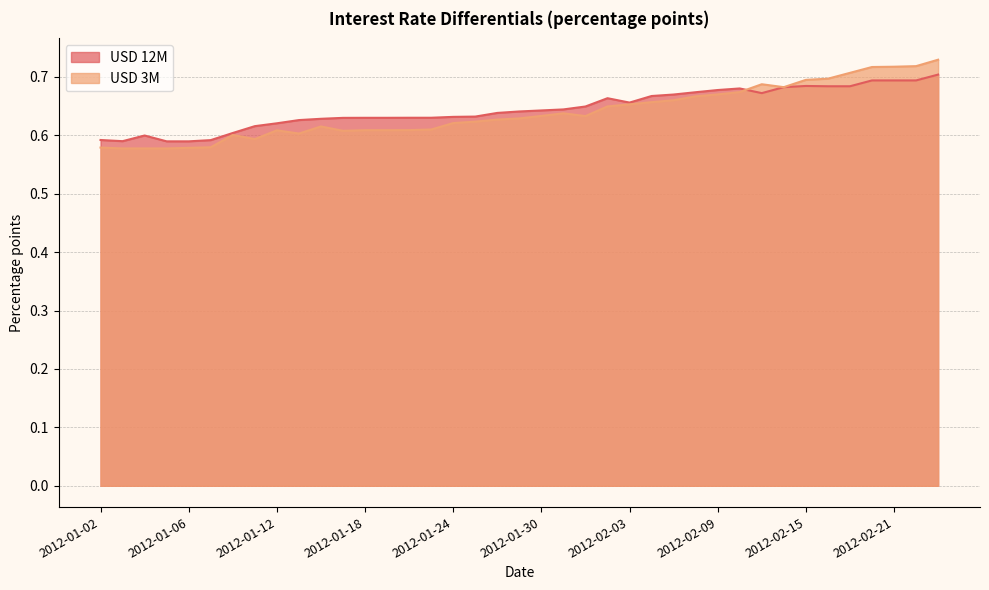

Which series has the widest spread of values?

USD 3M